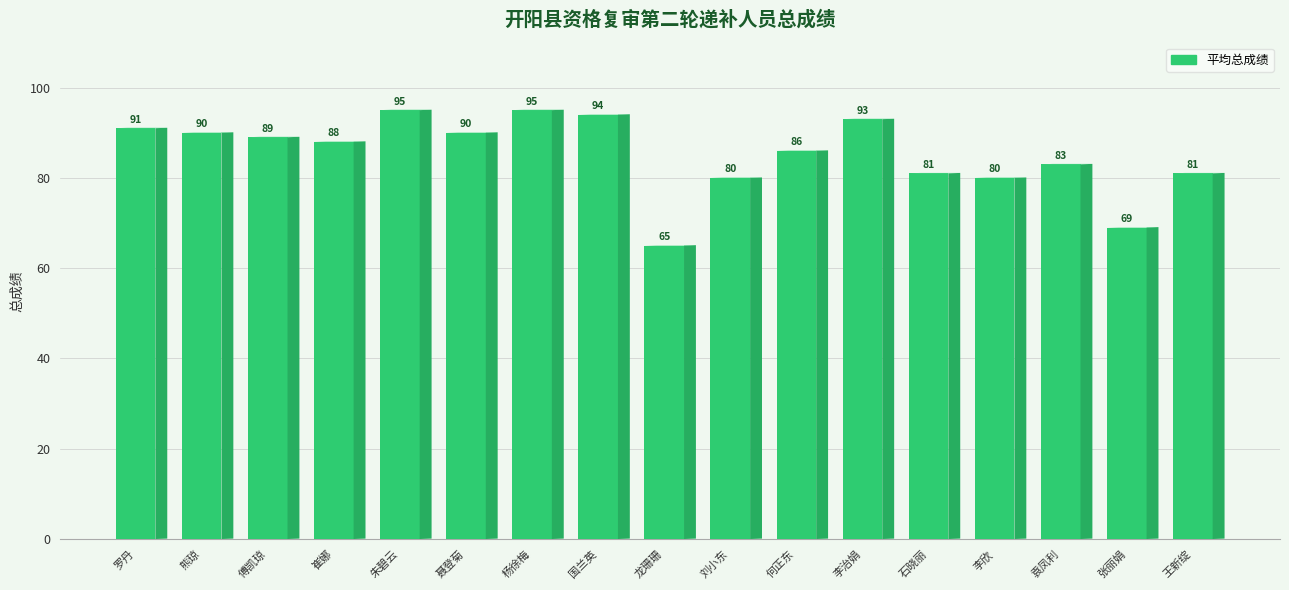

Read the value at 杨徐梅.

95